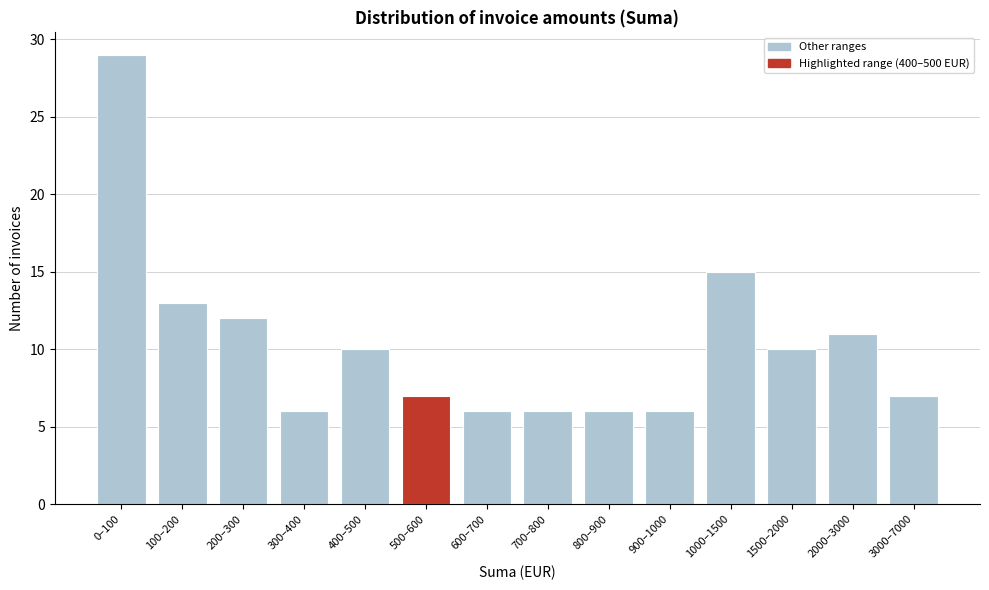

Reading right to left, what are all the values shown in this chart?

3000–7000=7	2000–3000=11	1500–2000=10	1000–1500=15	900–1000=6	800–900=6	700–800=6	600–700=6	500–600=7	400–500=10	300–400=6	200–300=12	100–200=13	0–100=29